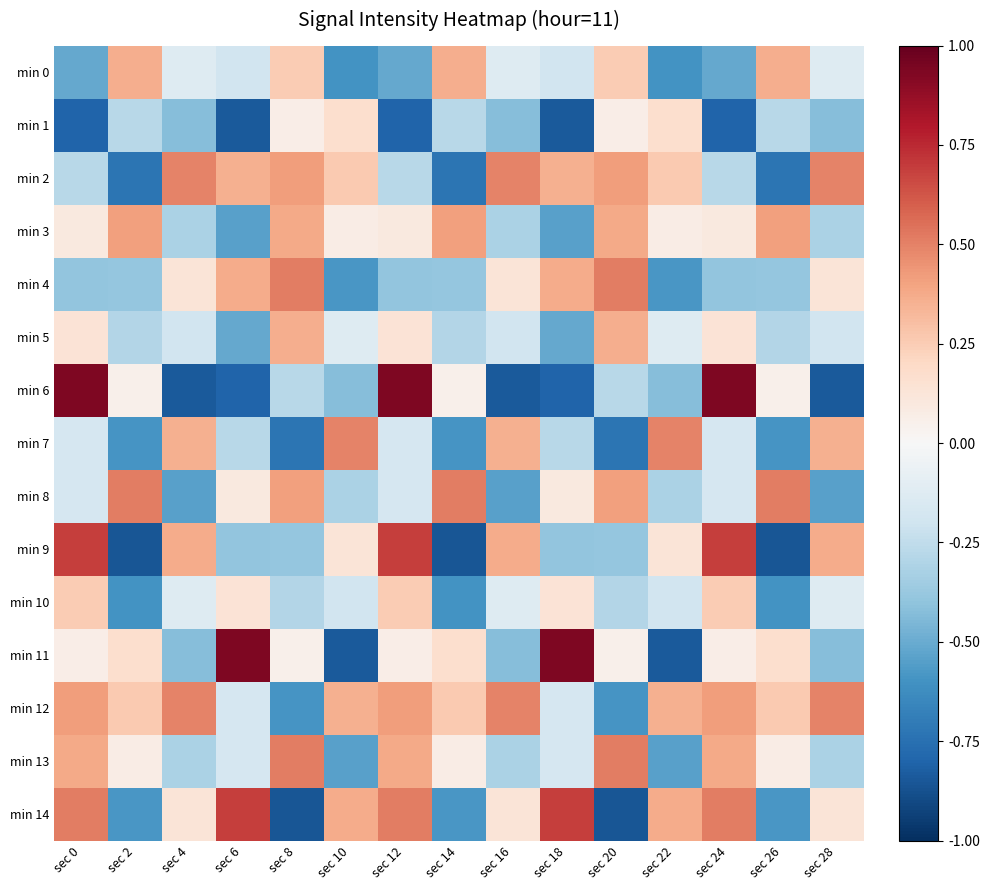

Which label corresponds to the largest value in the chart?

sec 0